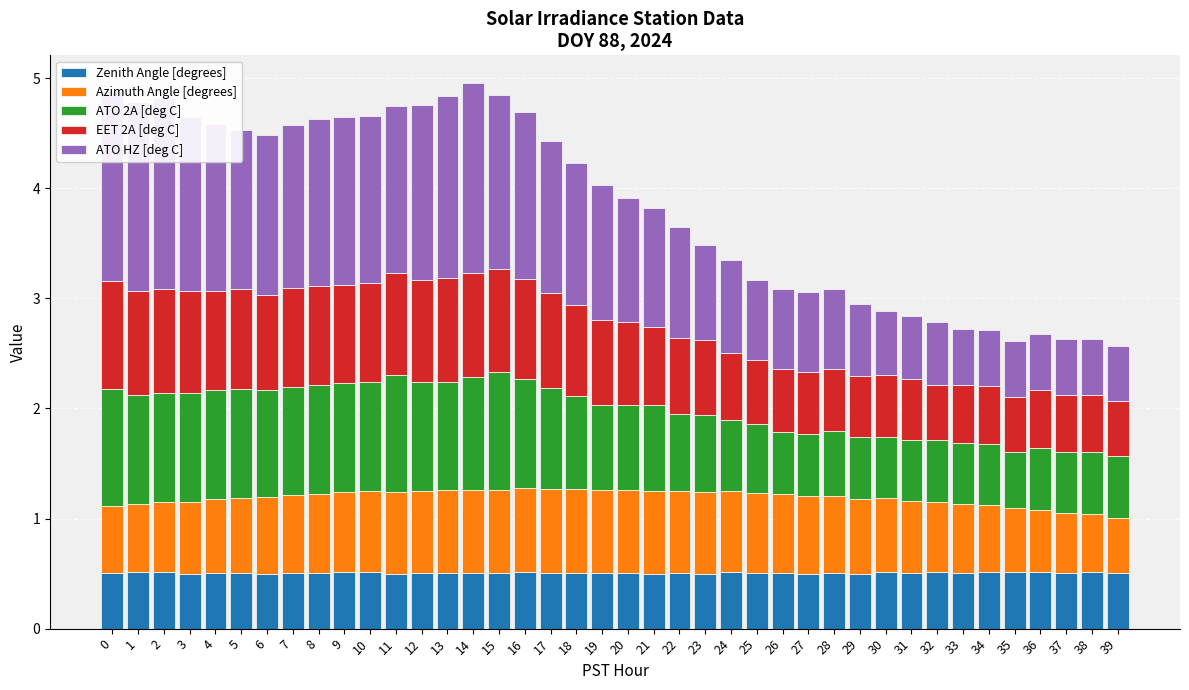

Rank the categories by Azimuth Angle [degrees] value from highest to lowest.

17, 16, 18, 15, 19, 14, 20, 21, 13, 12, 22, 23, 11, 10, 24, 9, 25, 8, 26, 27, 7, 6, 28, 5, 29, 4, 30, 3, 31, 32, 2, 33, 1, 0, 34, 35, 36, 37, 38, 39